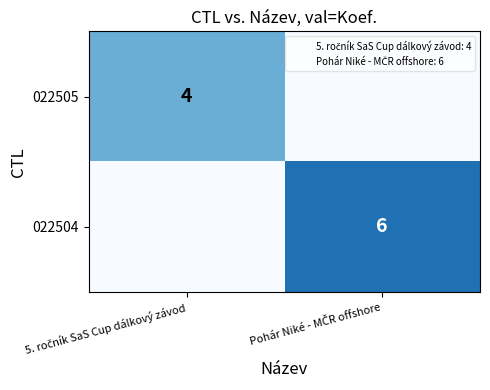

Between Pohár Niké - MČR offshore and 5. ročník SaS Cup dálkový závod, which is larger?

5. ročník SaS Cup dálkový závod